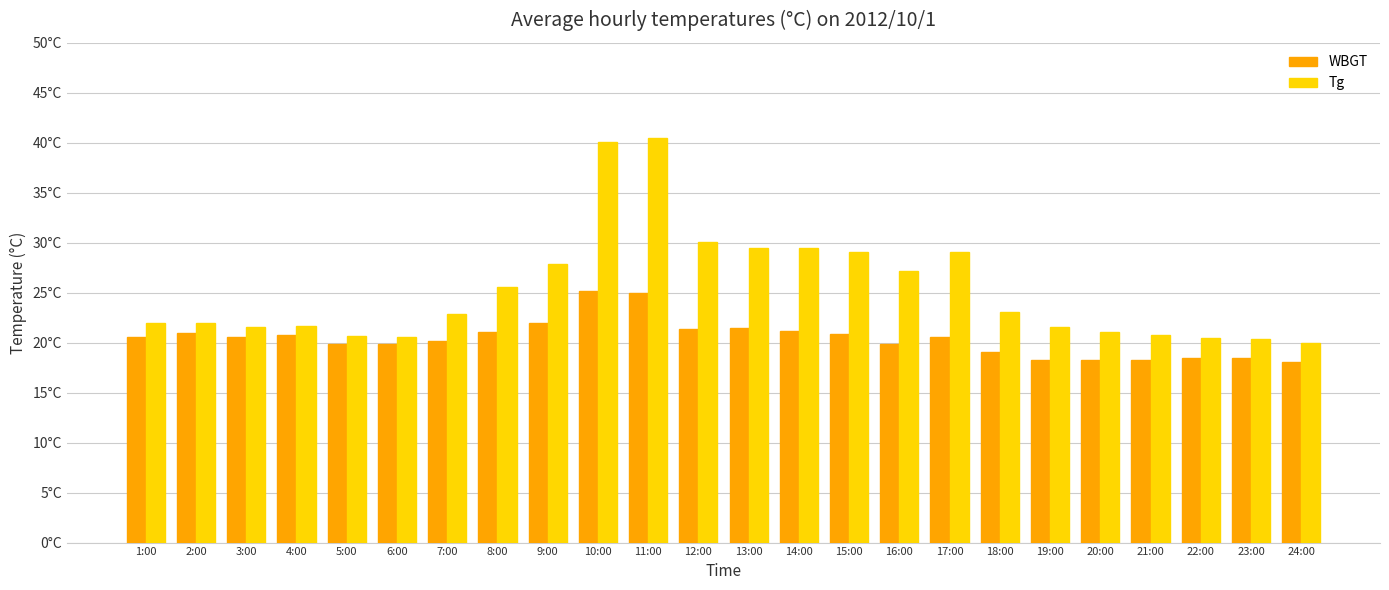

Does the chart contain any negative values?

No